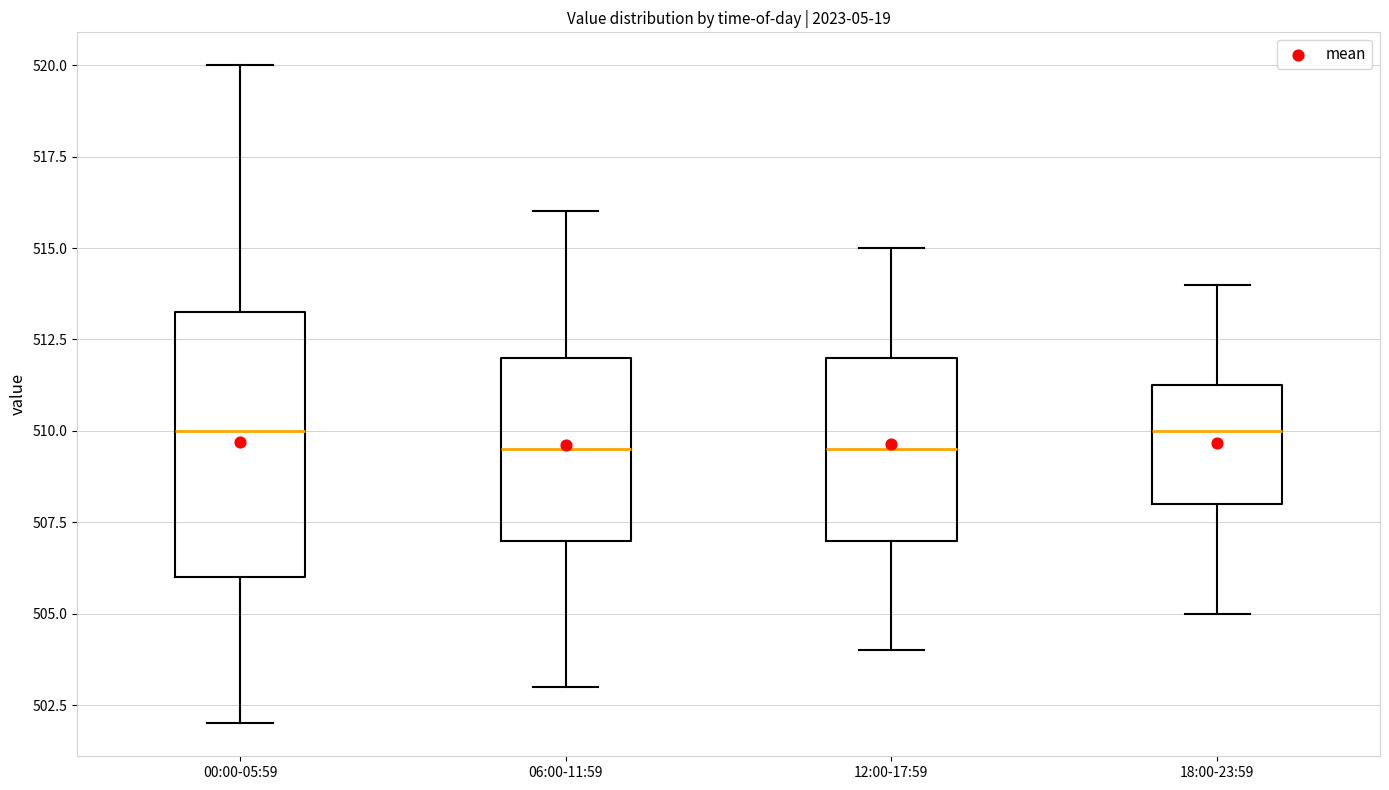

Which box is the tallest, from its lower edge to its upper edge?

00:00-05:59